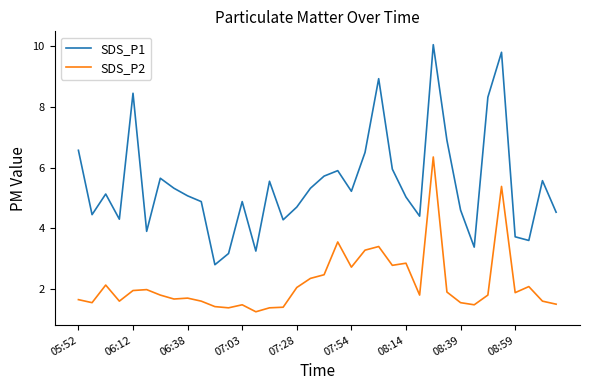

Which series has the largest total across all categories?

SDS_P1